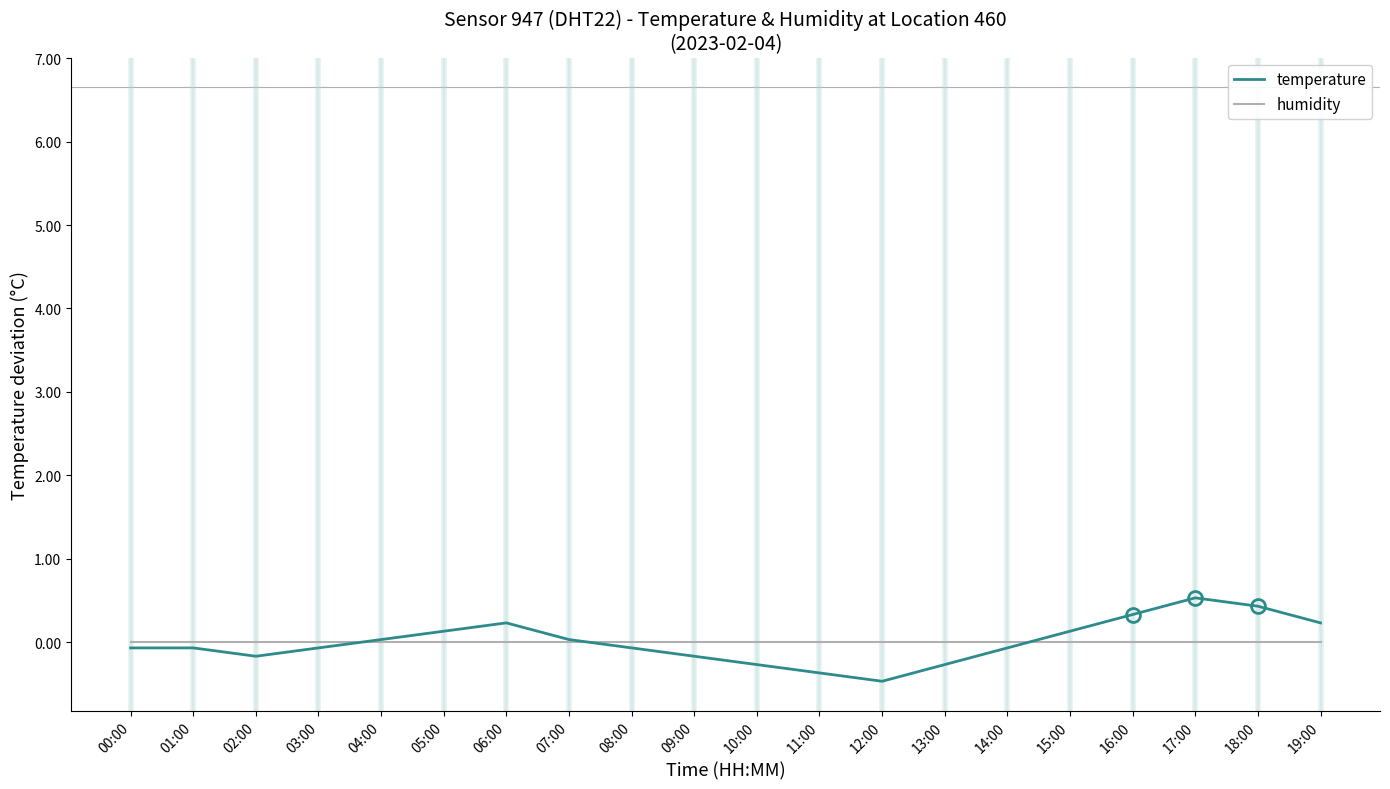

Rank the series at 18:00 from lowest to highest value.

humidity, temperature